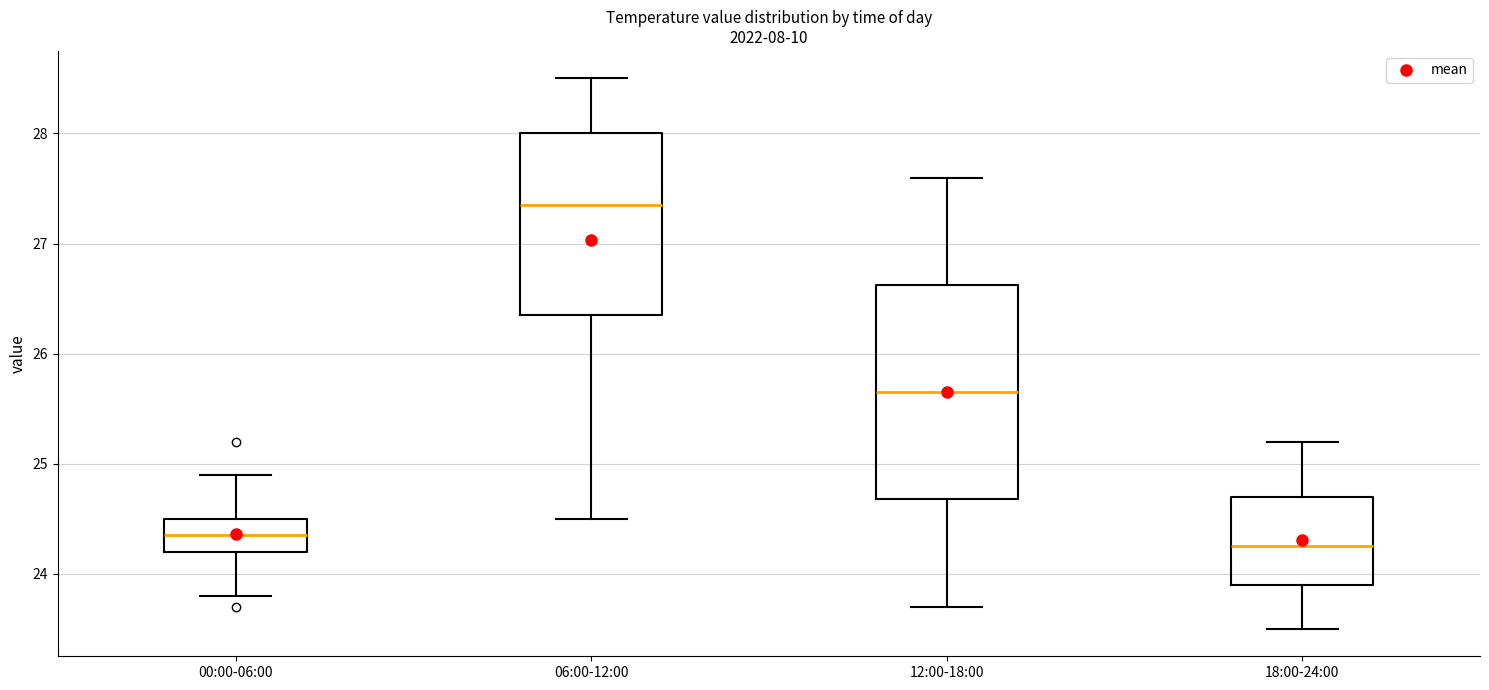

Reading left to right, read every box against the y-axis: the position of its median line, the range the box covers, and the ends of its whiskers. The values are not printed on the chart, so give them approximately, as read against the axis.

00:00-06:00: median 24.4, box 24.2 to 24.5, whiskers 23.8 to 24.9
06:00-12:00: median 27.4, box 26.4 to 28.0, whiskers 24.5 to 28.5
12:00-18:00: median 25.7, box 24.7 to 26.6, whiskers 23.7 to 27.6
18:00-24:00: median 24.3, box 23.9 to 24.7, whiskers 23.5 to 25.2